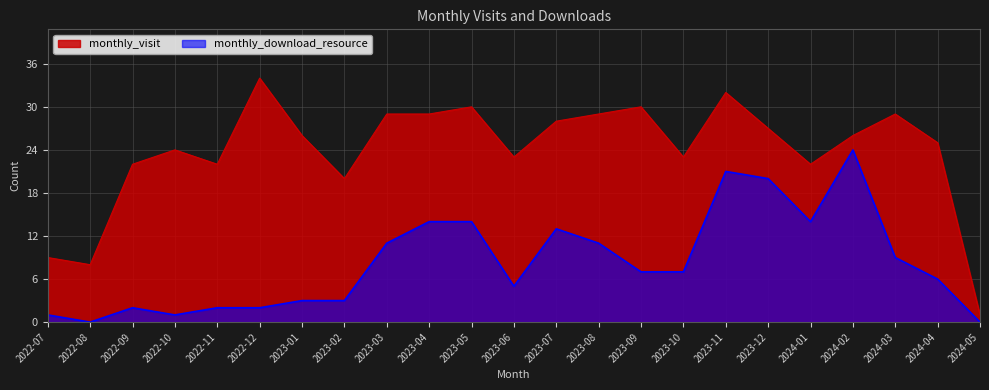

Reading left to right, what are all the values shown in this chart?

monthly_visit: 2022-07=9	2022-08=8	2022-09=22	2022-10=24	2022-11=22	2022-12=34	2023-01=26	2023-02=20	2023-03=29	2023-04=29	2023-05=30	2023-06=23	2023-07=28	2023-08=29	2023-09=30	2023-10=23	2023-11=32	2023-12=27	2024-01=22	2024-02=26	2024-03=29	2024-04=25	2024-05=1
monthly_download_resource: 2022-07=1	2022-08=0	2022-09=2	2022-10=1	2022-11=2	2022-12=2	2023-01=3	2023-02=3	2023-03=11	2023-04=14	2023-05=14	2023-06=5	2023-07=13	2023-08=11	2023-09=7	2023-10=7	2023-11=21	2023-12=20	2024-01=14	2024-02=24	2024-03=9	2024-04=6	2024-05=0